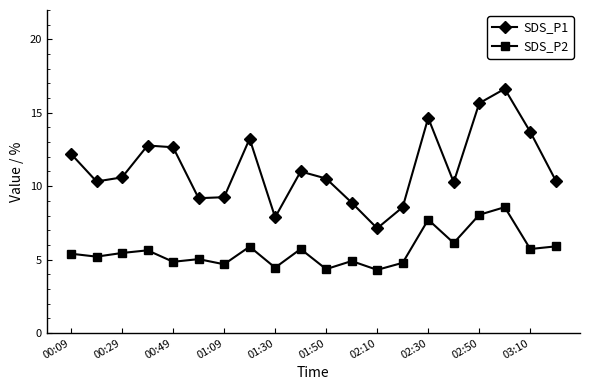

Rank the series by their average value, from highest to lowest.

SDS_P1, SDS_P2